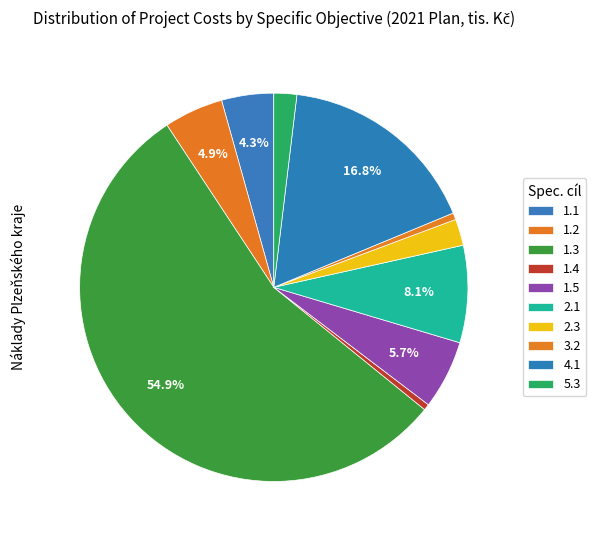

Does 1.5 represent more than half of the total?

No